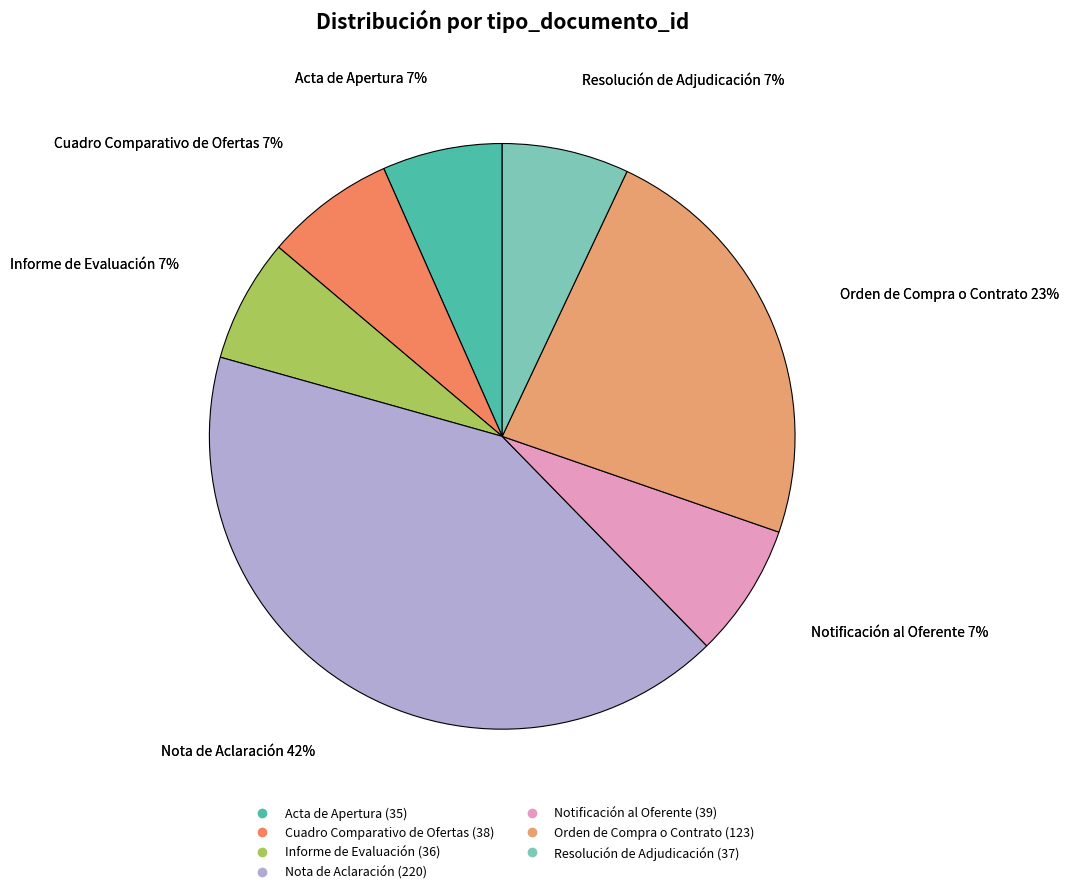

To the nearest percent, what percentage of the pie is Notificación al Oferente?

7%